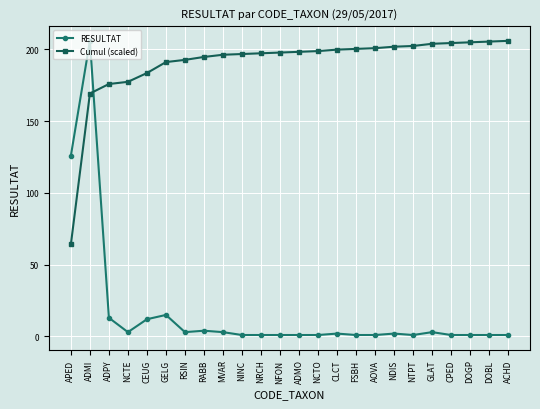

Is this an area chart (filled region under the line)?

No